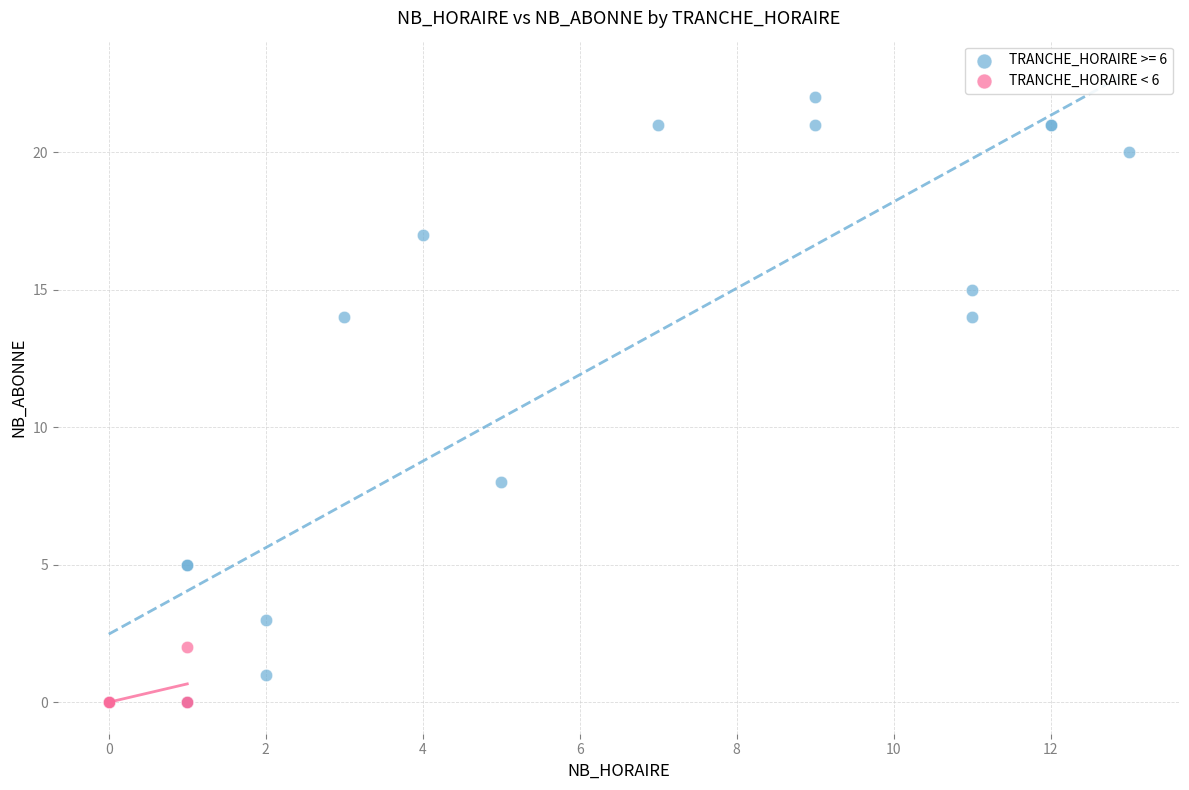

Which series reaches the maximum Y coordinate?

TRANCHE_HORAIRE >= 6